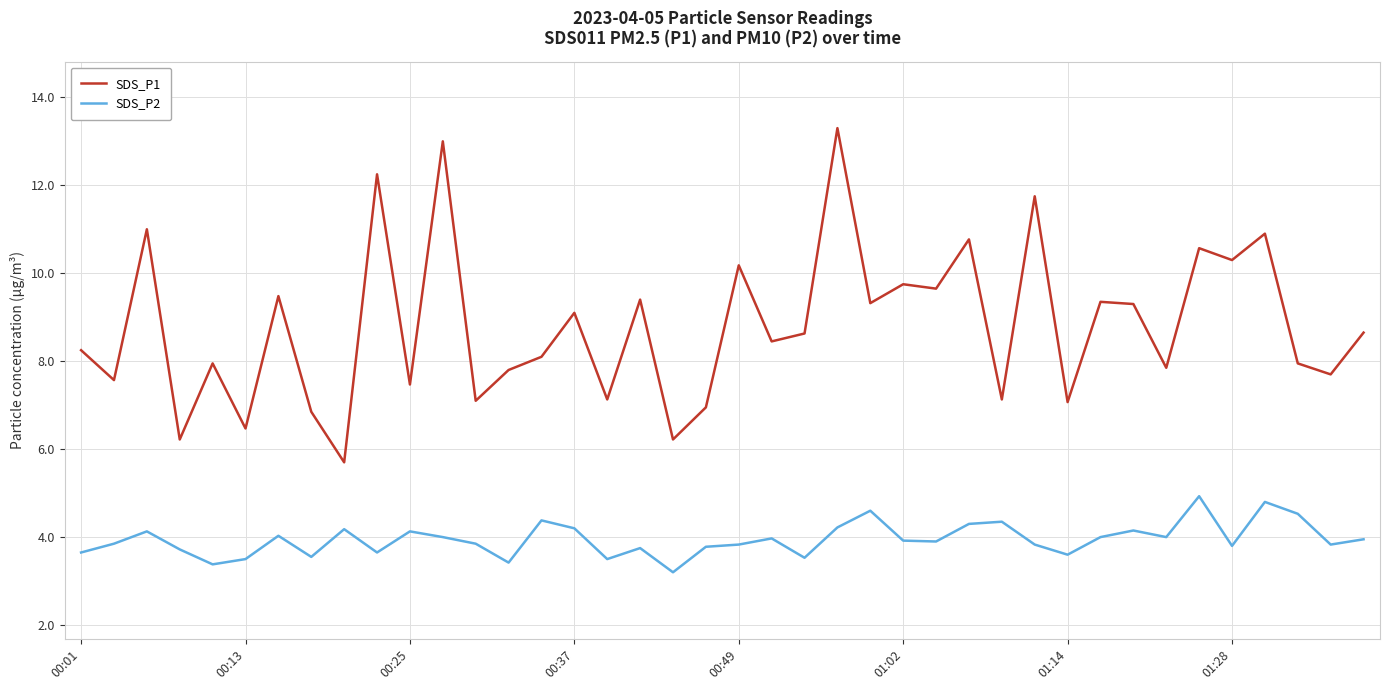

What is the smallest value displayed?

3.2